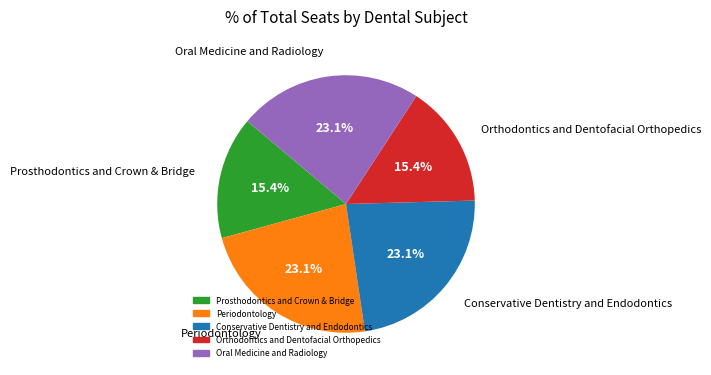

To the nearest percent, what portion does Orthodontics and Dentofacial Orthopedics represent?

15%